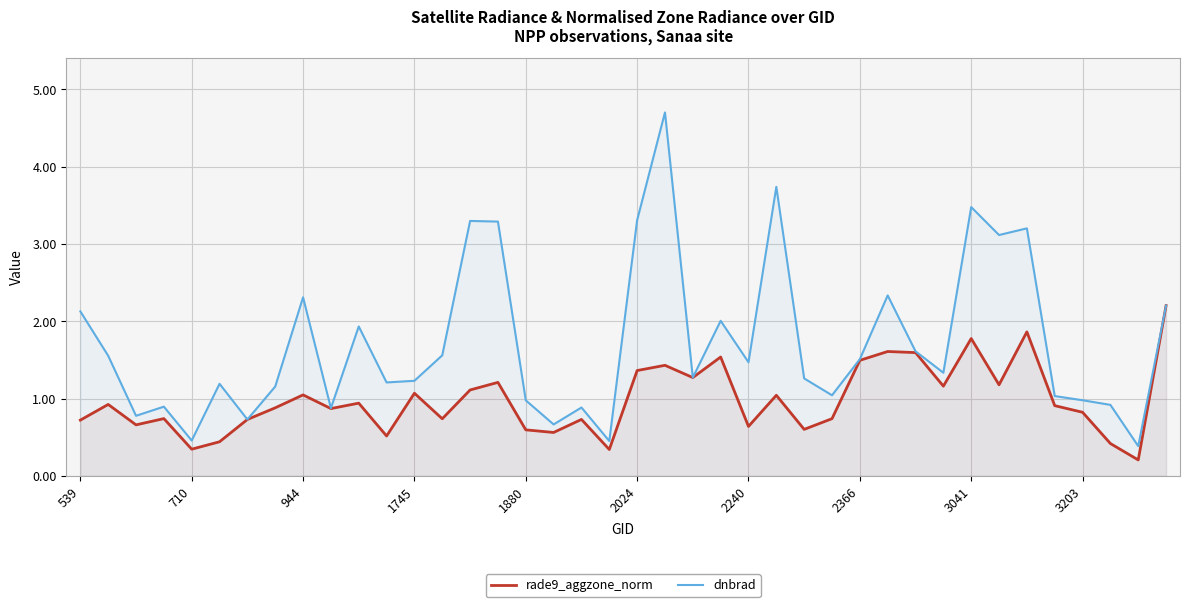

What is the lowest value of the dnbrad series?

0.4